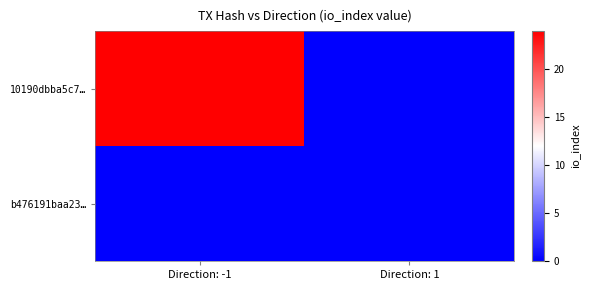

Rank the series by their average value, from lowest to highest.

b476191baa23…, 10190dbba5c7…